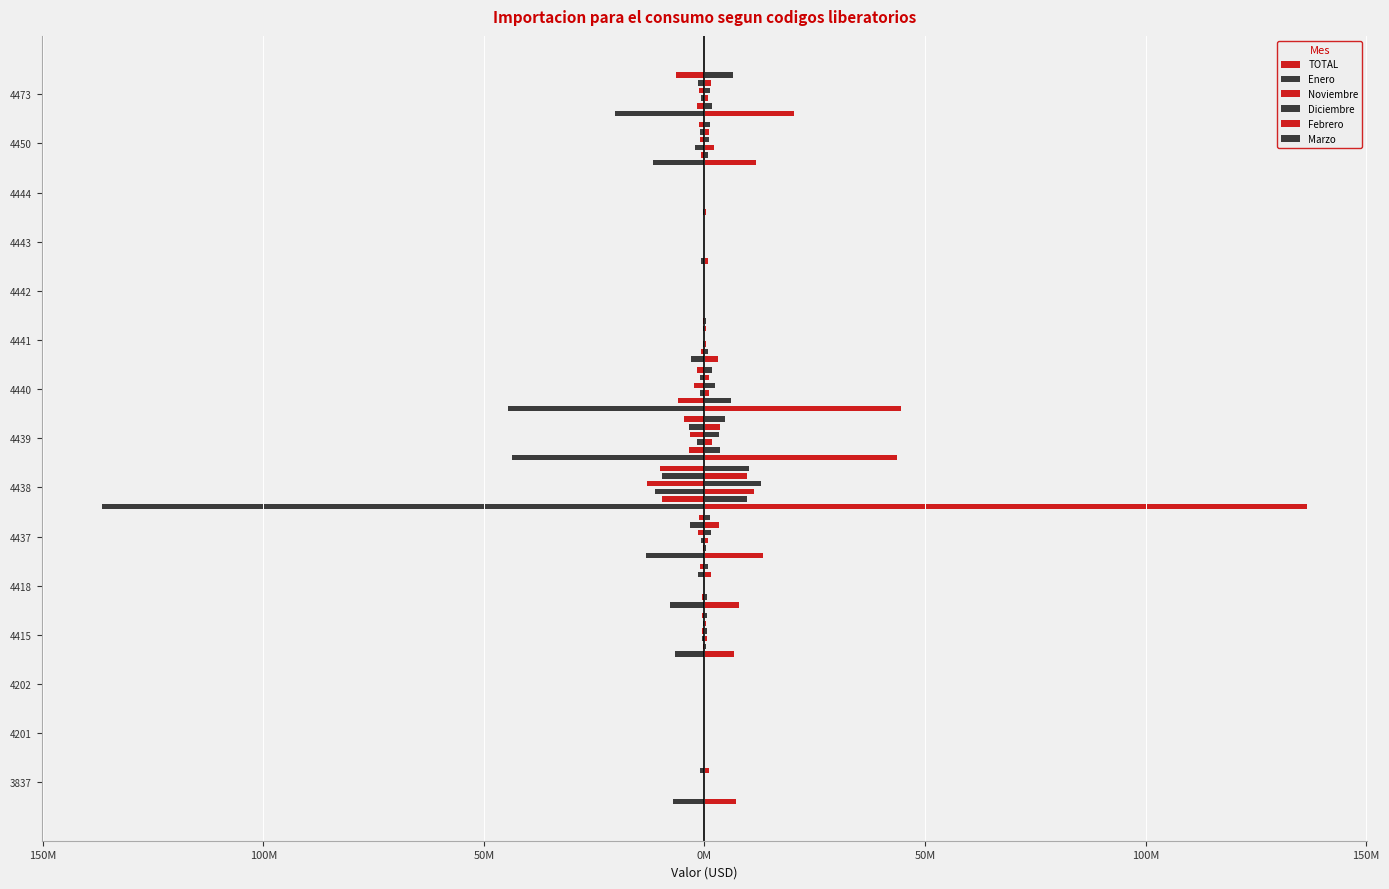

What is the value of the Diciembre bar at the 15th from the left?

1240755.4